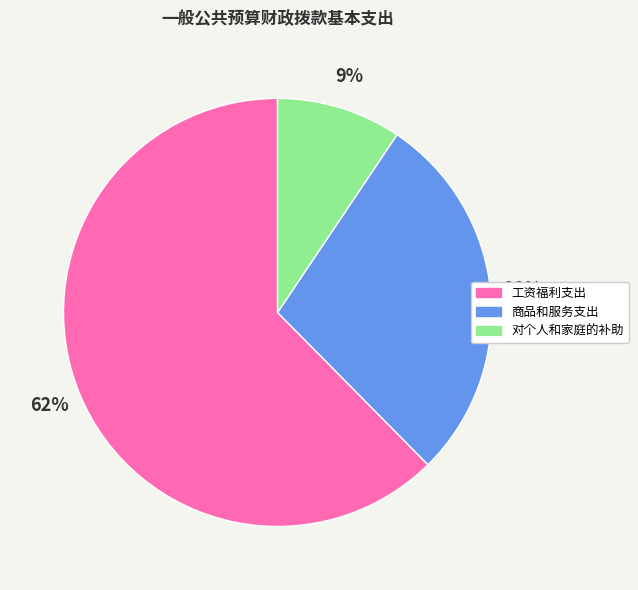

Is it true that 工资福利支出 is 62% of the pie?

True